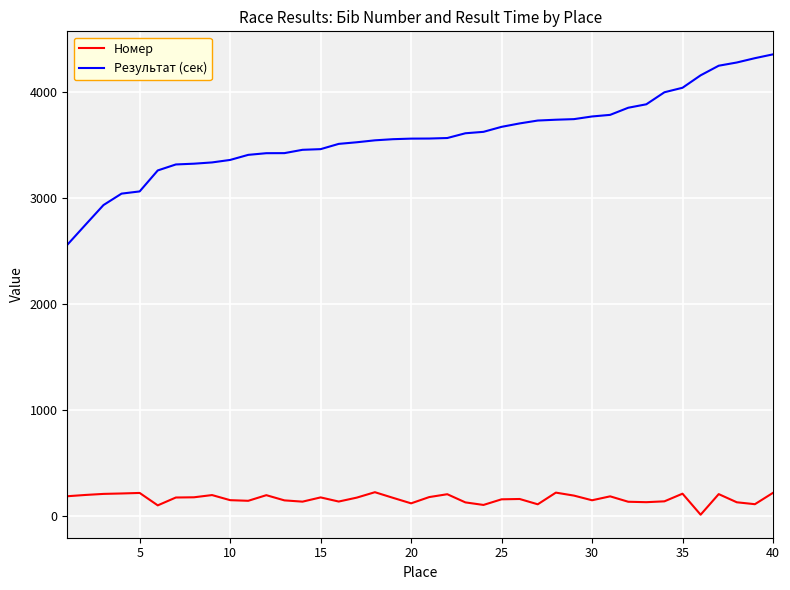

In Номер, how many points are lower than both neighbors (excluding endpoints)?

11